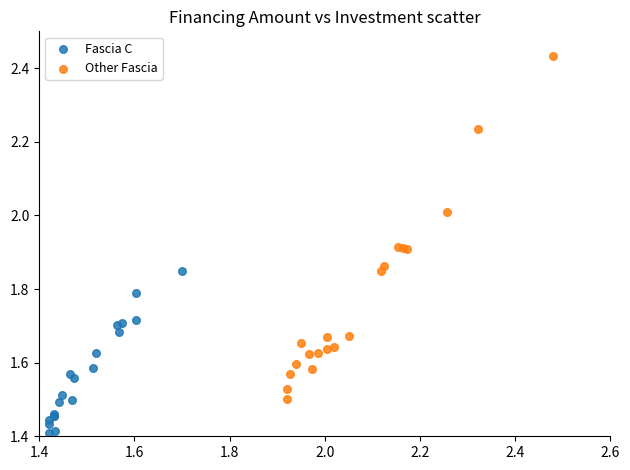

Which series has the widest spread of Y values?

Other Fascia